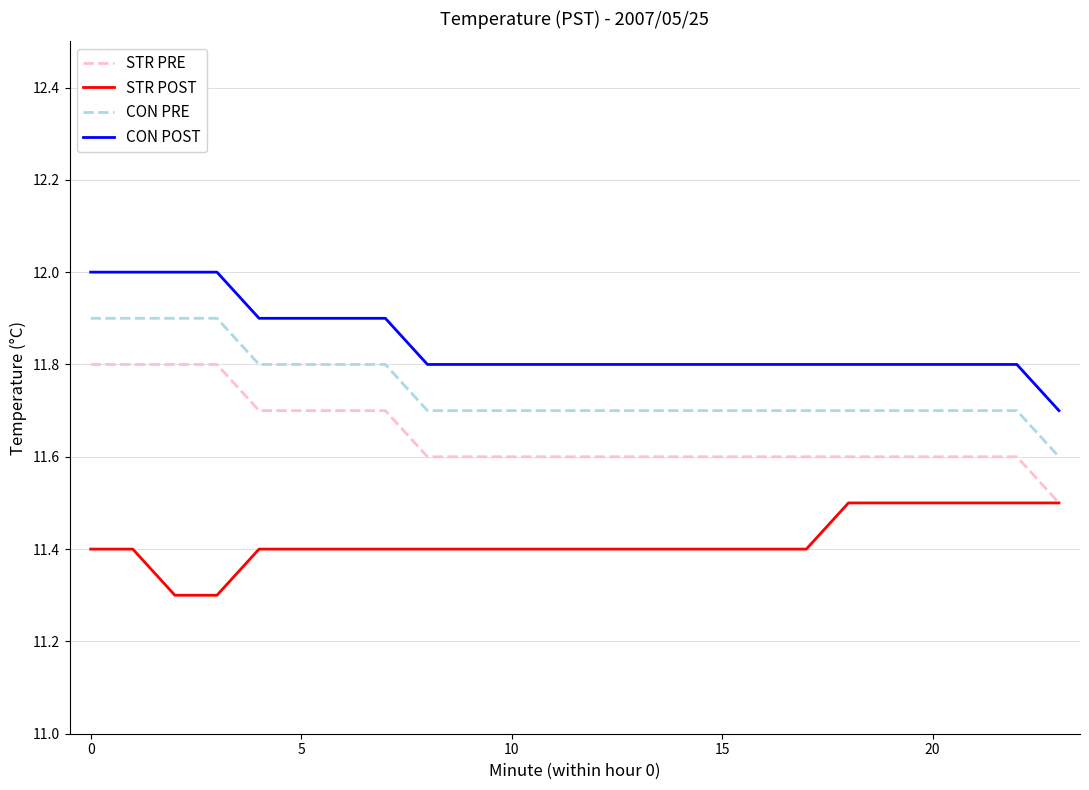

Reading left to right, what are all the values shown in this chart?

STR PRE: 11.8	11.8	11.8	11.8	11.7	11.7	11.7	11.7	11.6	11.6	11.6	11.6	11.6	11.6	11.6	11.6	11.6	11.6	11.6	11.6	11.6	11.6	11.6	11.5
STR POST: 11.4	11.4	11.3	11.3	11.4	11.4	11.4	11.4	11.4	11.4	11.4	11.4	11.4	11.4	11.4	11.4	11.4	11.4	11.5	11.5	11.5	11.5	11.5	11.5
CON PRE: 11.9	11.9	11.9	11.9	11.8	11.8	11.8	11.8	11.7	11.7	11.7	11.7	11.7	11.7	11.7	11.7	11.7	11.7	11.7	11.7	11.7	11.7	11.7	11.6
CON POST: 12.0	12.0	12.0	12.0	11.9	11.9	11.9	11.9	11.8	11.8	11.8	11.8	11.8	11.8	11.8	11.8	11.8	11.8	11.8	11.8	11.8	11.8	11.8	11.7